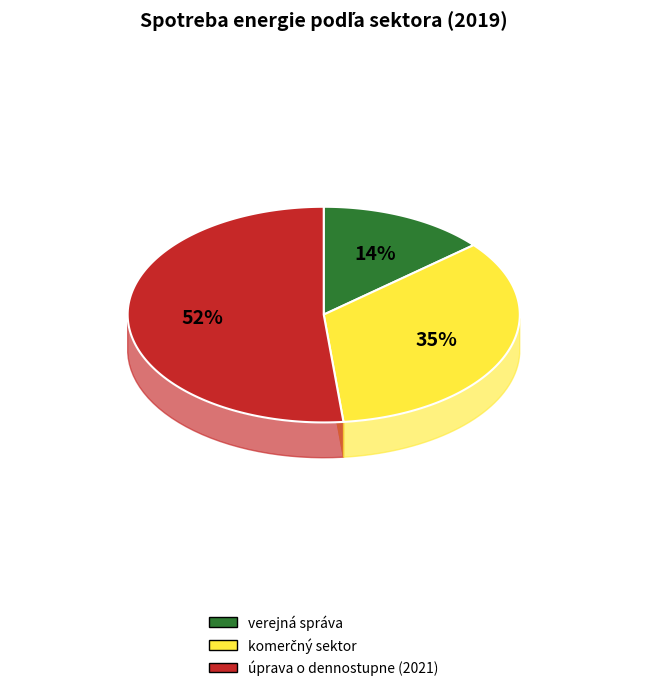

Which category accounts for the majority?

úprava o dennostupne (2021)